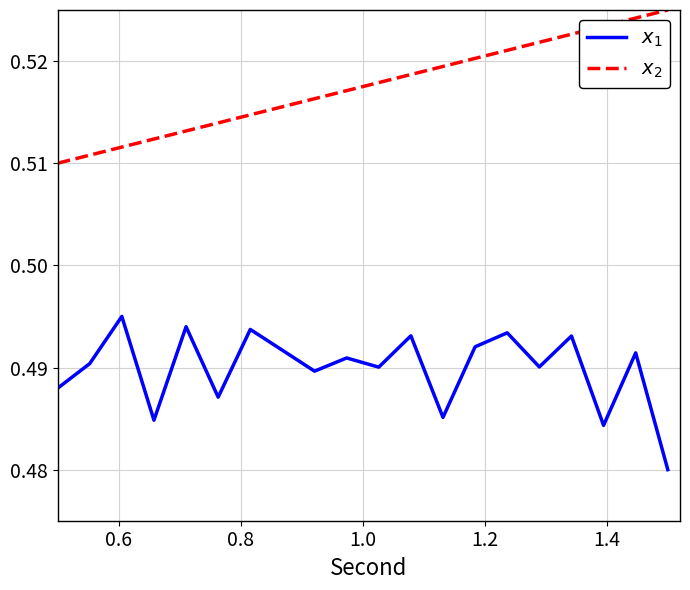

Does the chart display data point markers on the line(s)?

No